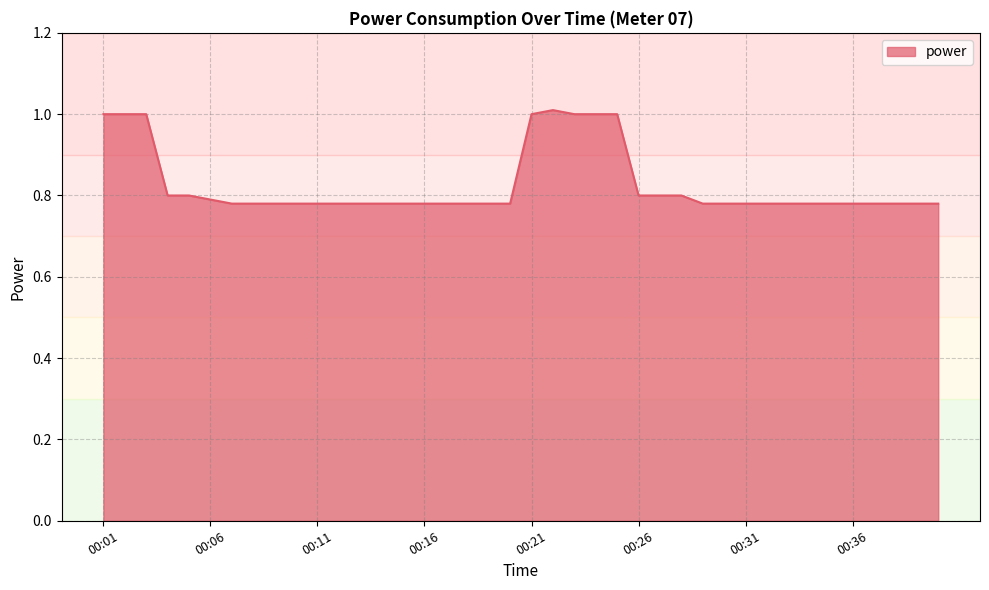

What is the maximum value shown in the chart?

1.0